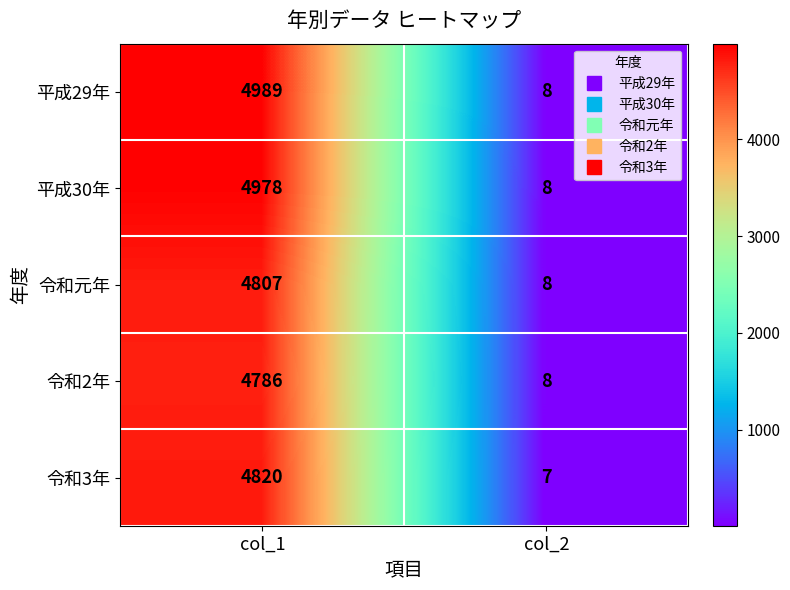

Rank the series by their maximum value, from lowest to highest.

令和2年, 令和元年, 令和3年, 平成30年, 平成29年